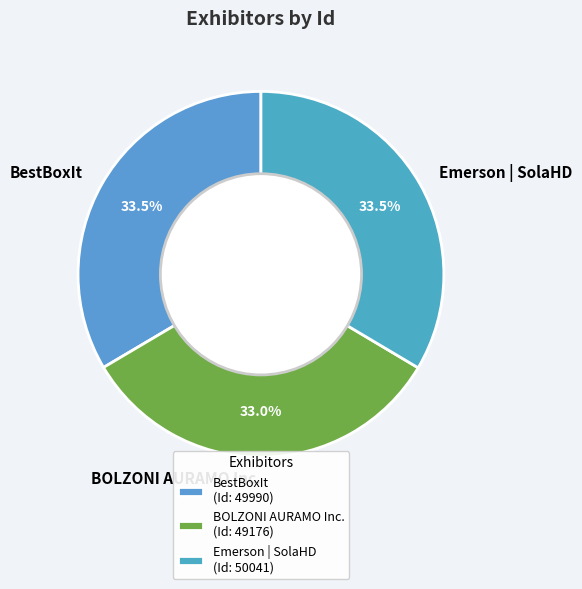

Count the number of slices in the pie.

3